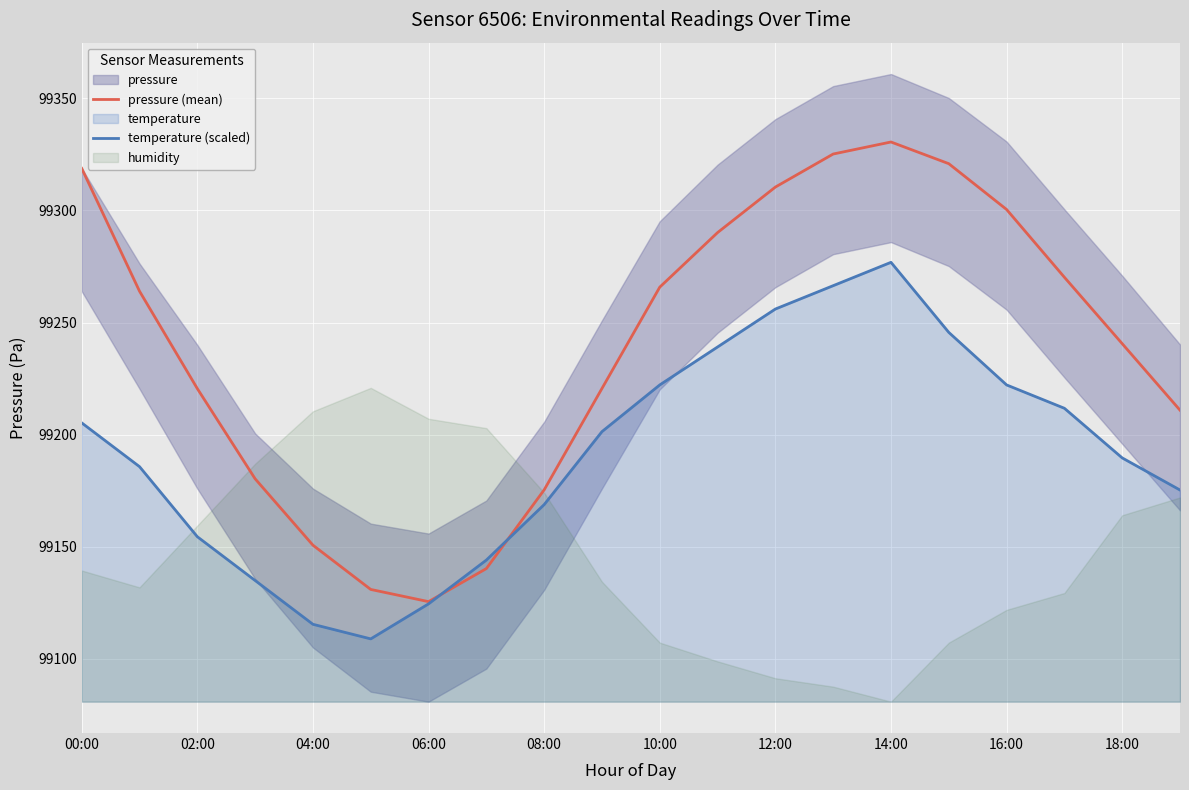

Is the value of pressure (mean) at 08:00 greater than the value of temperature (scaled) at 10:00?

No